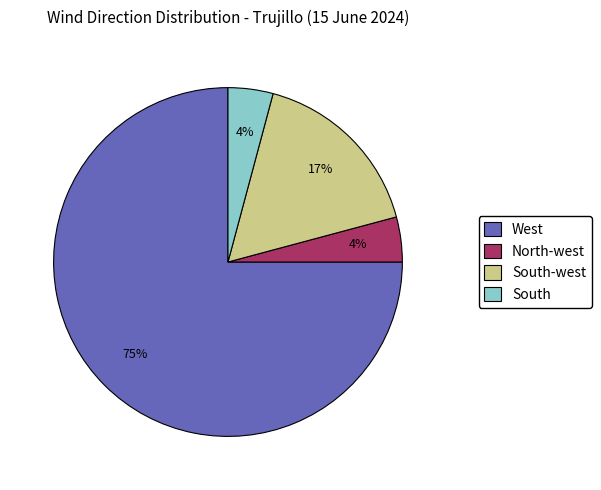

Which has a higher value, West or South?

West